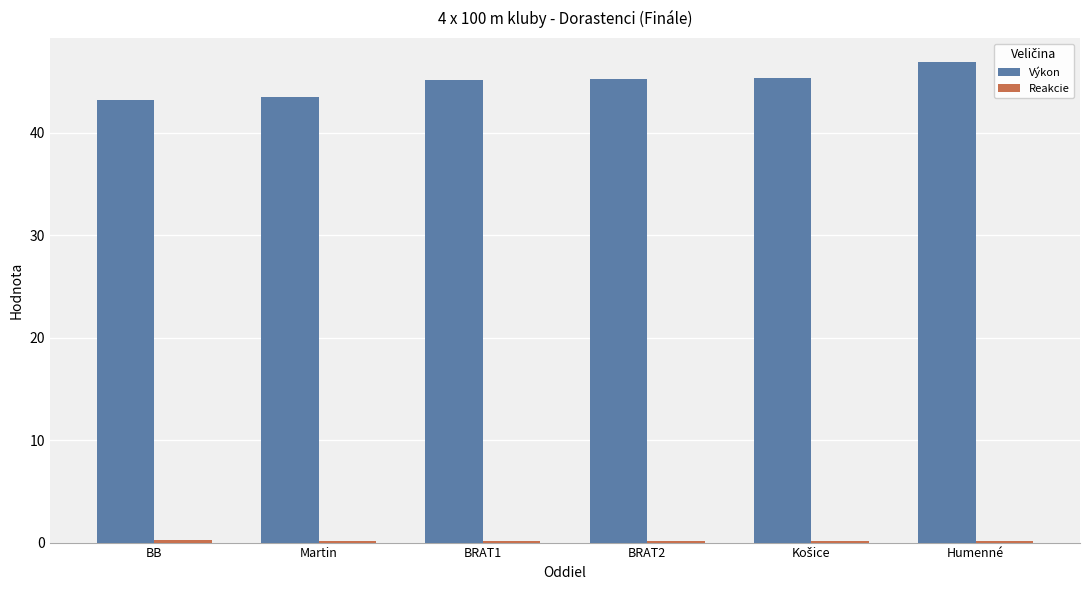

How many bars are there in each group?

2